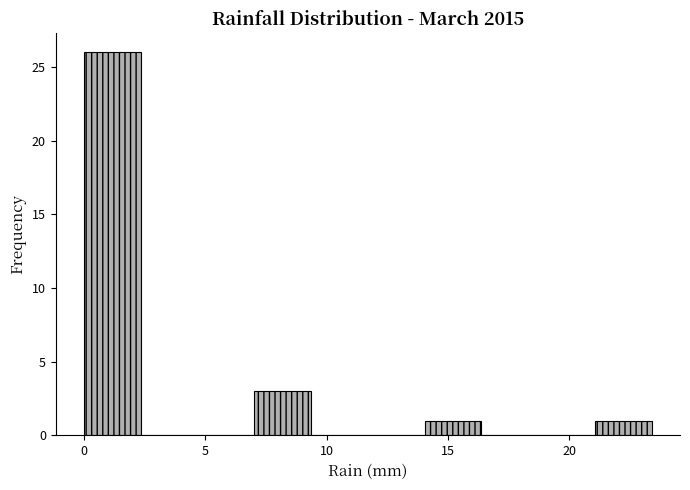

How tall is the bar that spans 7.0 to 9.5 on the x-axis? Neither the bar edges nor the heights are printed on the chart, so give them approximately, as read against the axes.

3